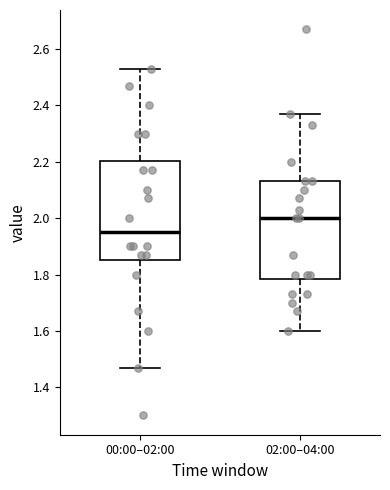

Which box has the highest median line?

02:00–04:00